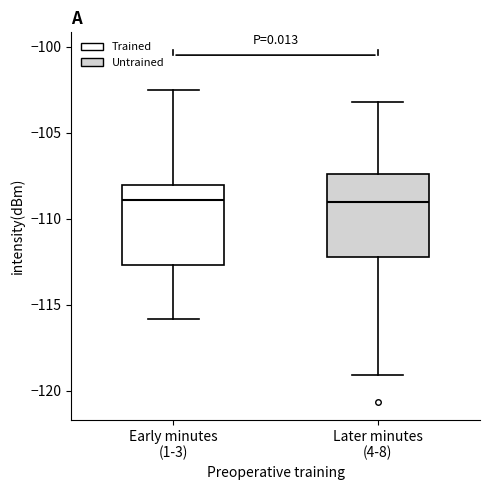

Where is the lower edge of the box for Later minutes (4-8) on the y-axis? The values are not printed on the chart, so give them approximately, as read against the axis.

-112.0